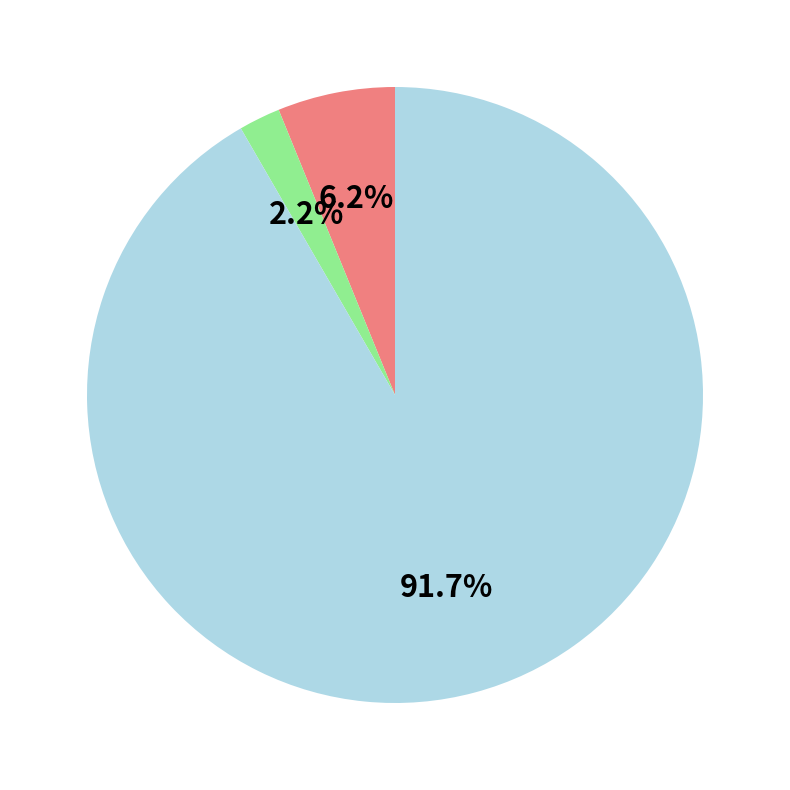

Is there a majority slice in this chart?

Yes